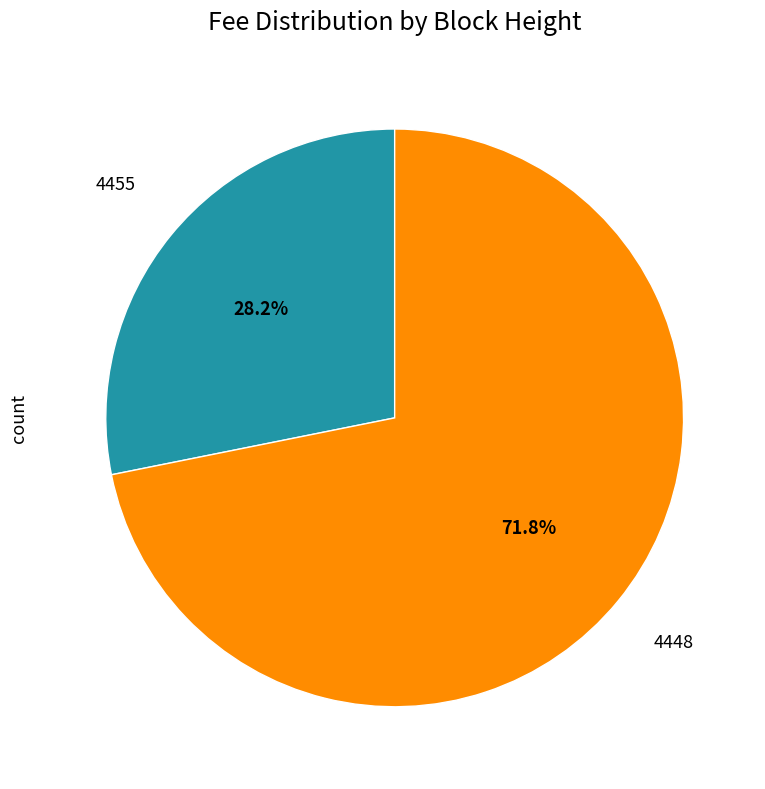

Is there a majority slice in this chart?

Yes